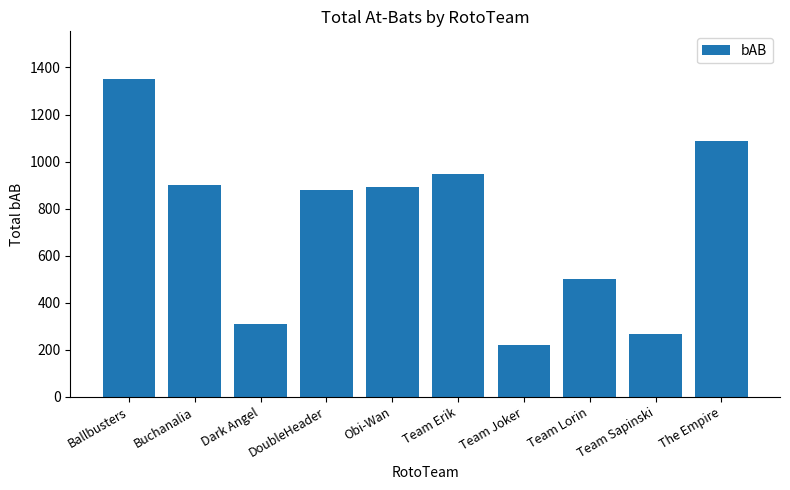

Reading left to right, list all the values displayed in this chart.

Ballbusters=1351	Buchanalia=900	Dark Angel=308	DoubleHeader=878	Obi-Wan=890	Team Erik=949	Team Joker=219	Team Lorin=502	Team Sapinski=267	The Empire=1087